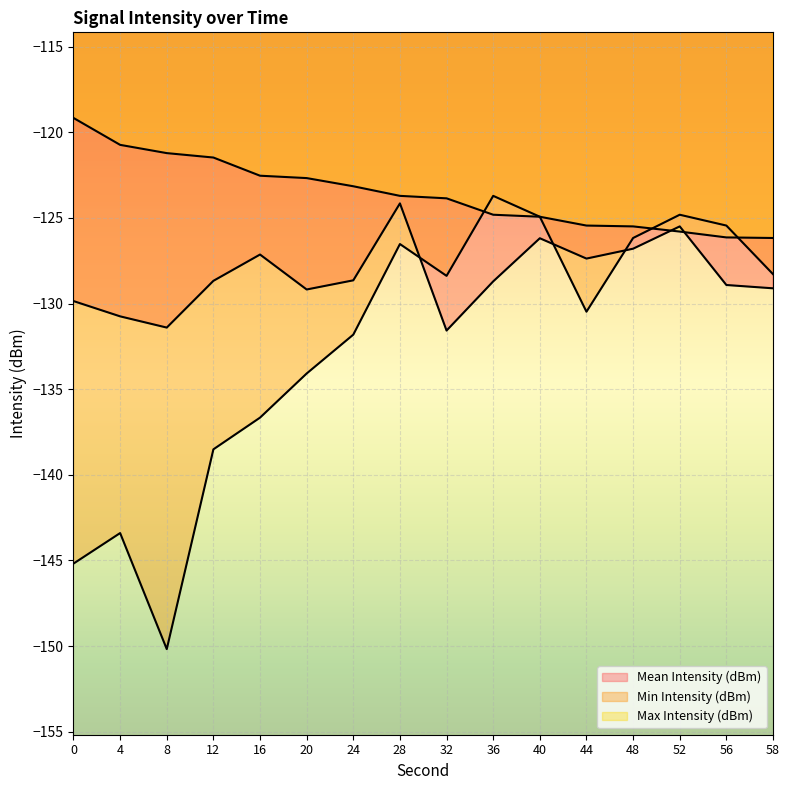

Which series ends up on top after the final intersection of Min Intensity (dBm) and Max Intensity (dBm)?

Max Intensity (dBm)